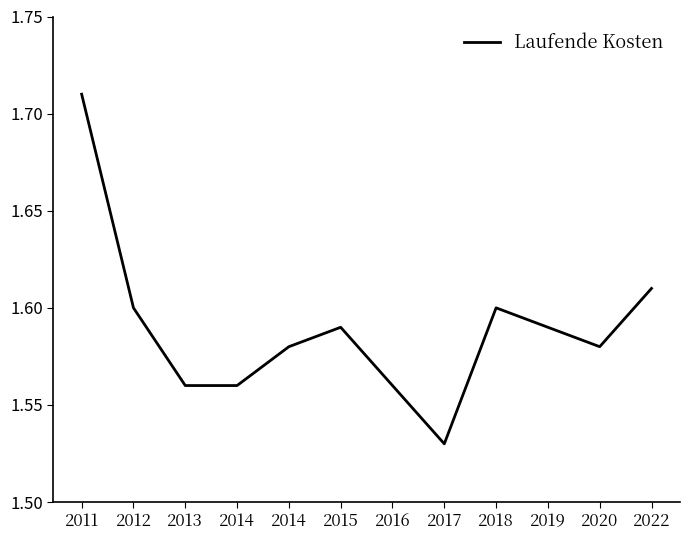

The chart shows a value of 1.6 at 2022. True or false?

True